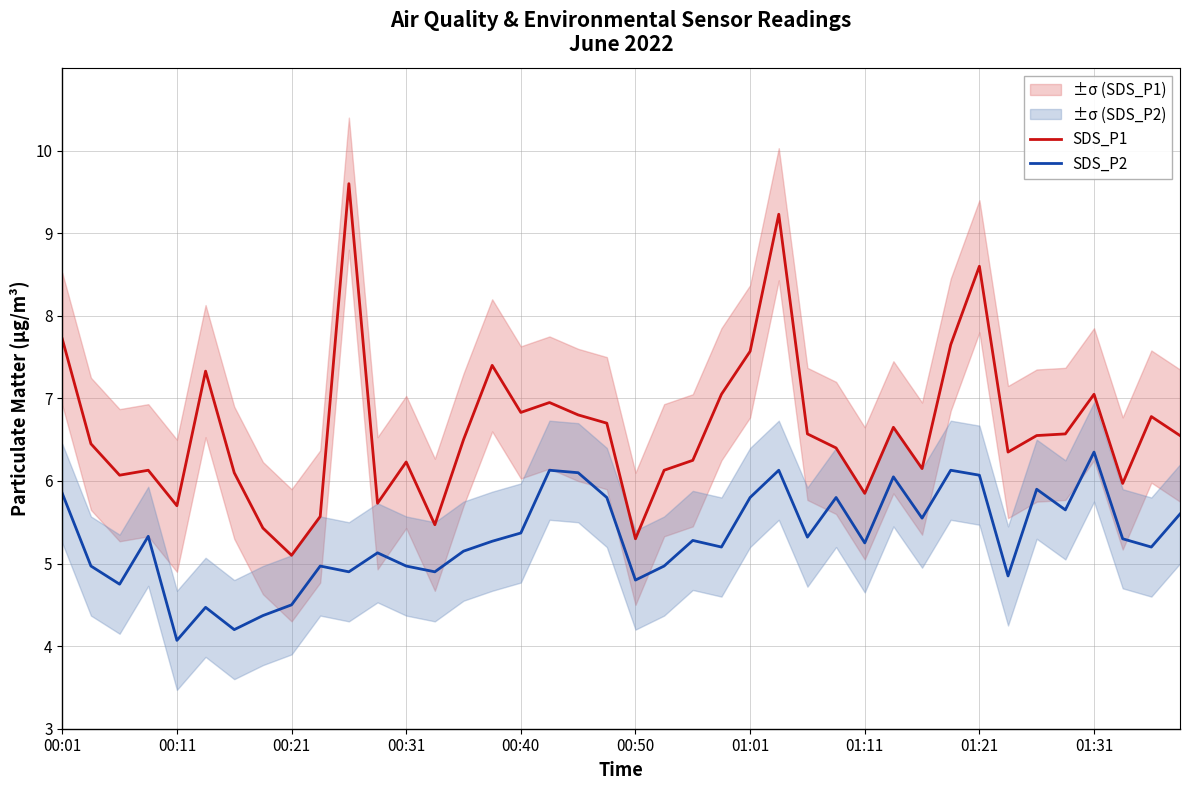

What is the minimum value for SDS_P1?

5.1